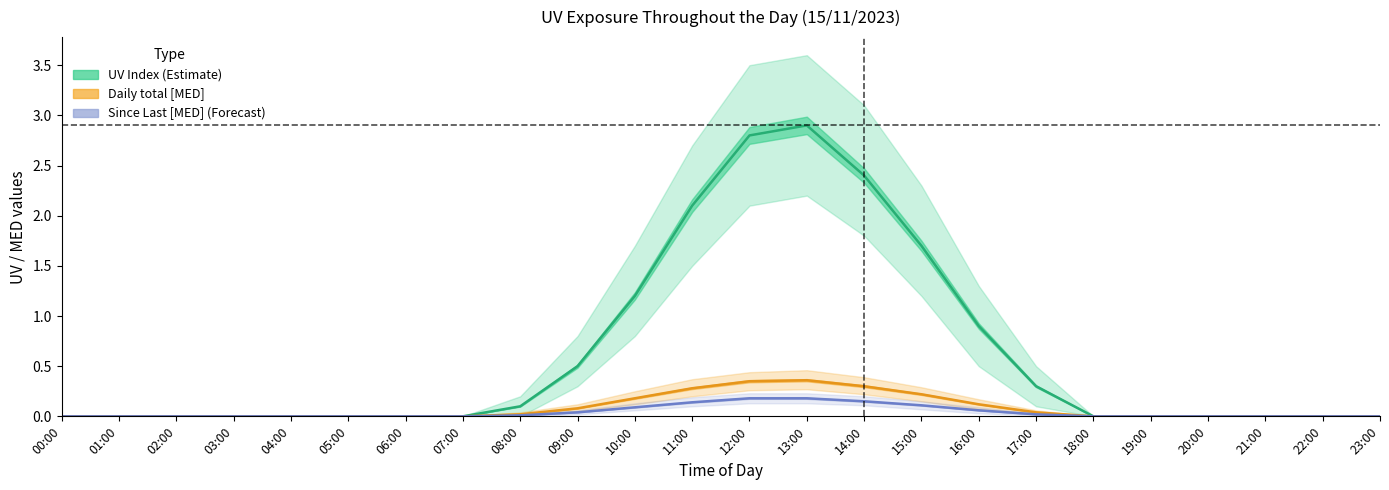

How many lines are shown in the chart?

3